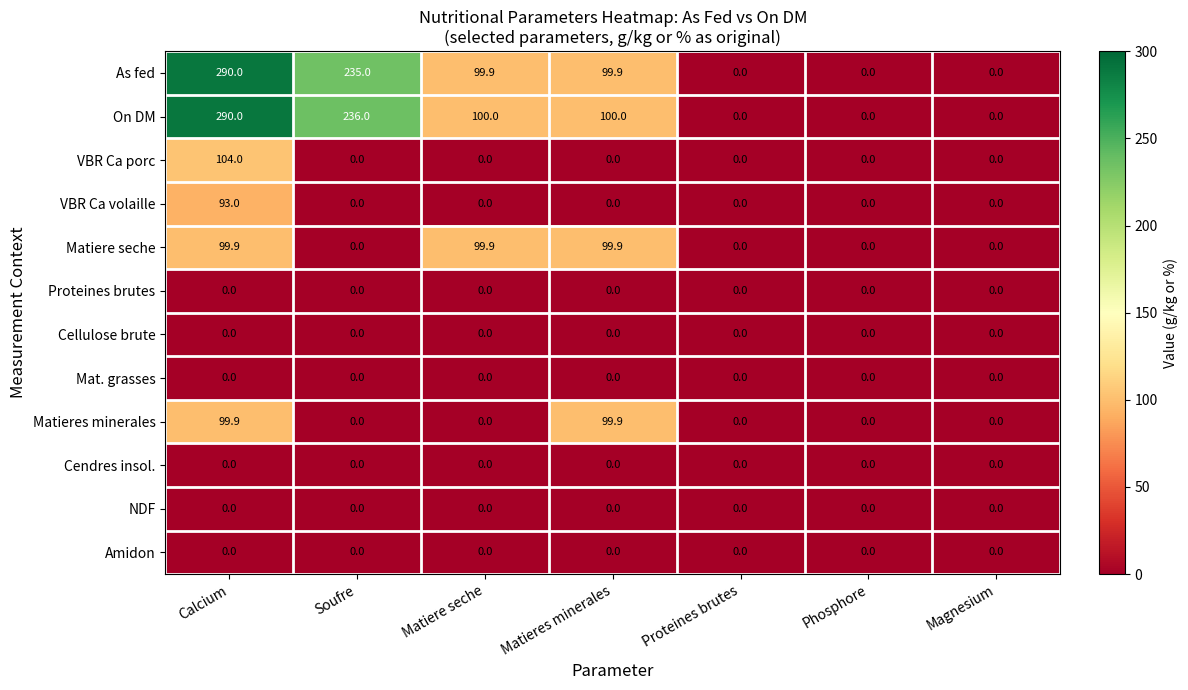

Is it true that Cendres insol. equals 0.0 at Matiere seche?

True